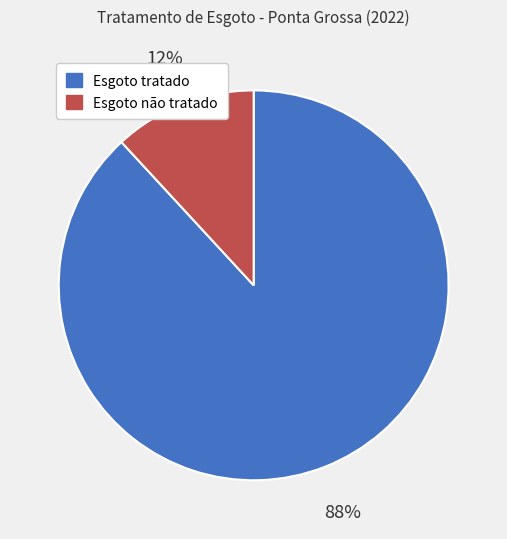

Is it true that Esgoto tratado is 99% of the pie?

False